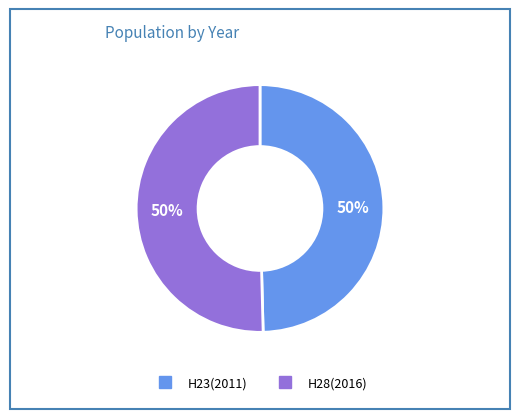

Count the number of slices in the pie.

2